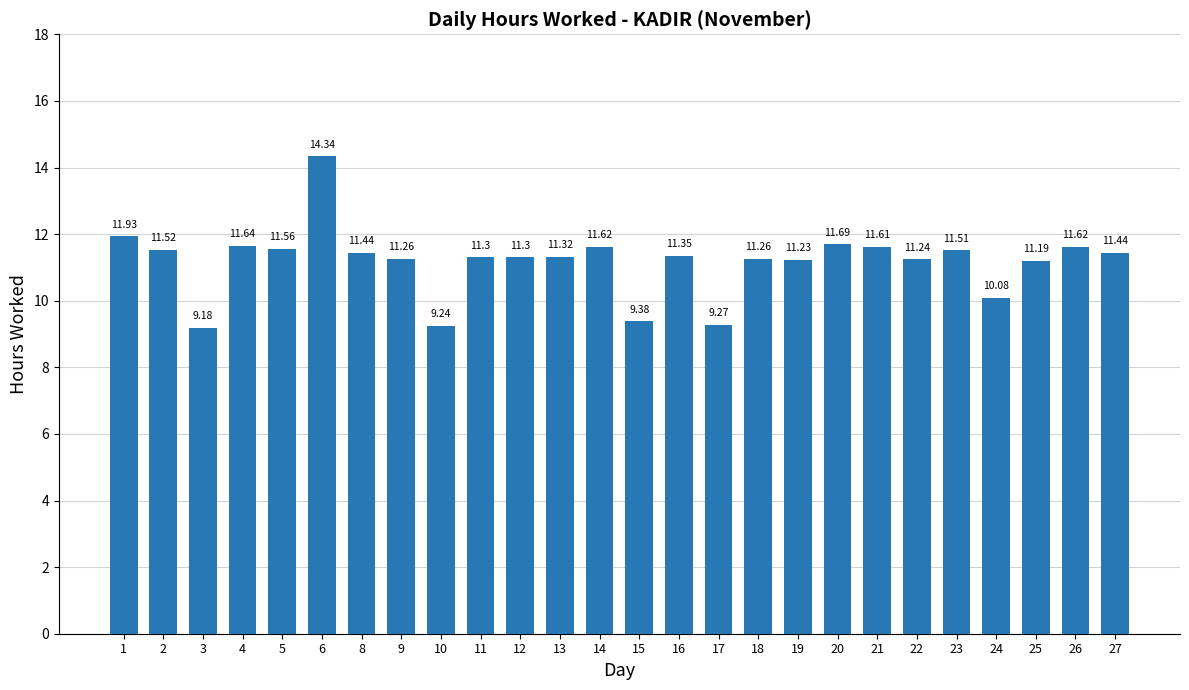

What is the greatest value displayed?

14.3